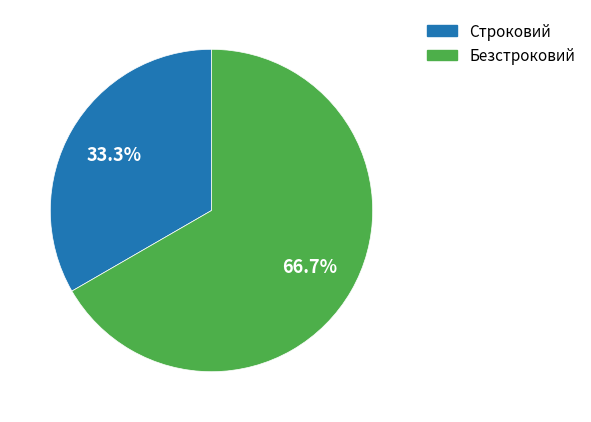

To the nearest percent, what is the average slice percentage?

50%